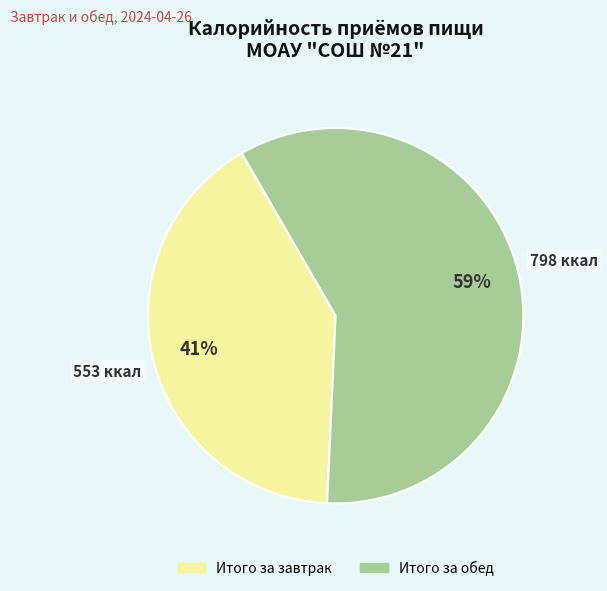

What percentage is the Итого за завтрак slice, to the nearest percent?

41%